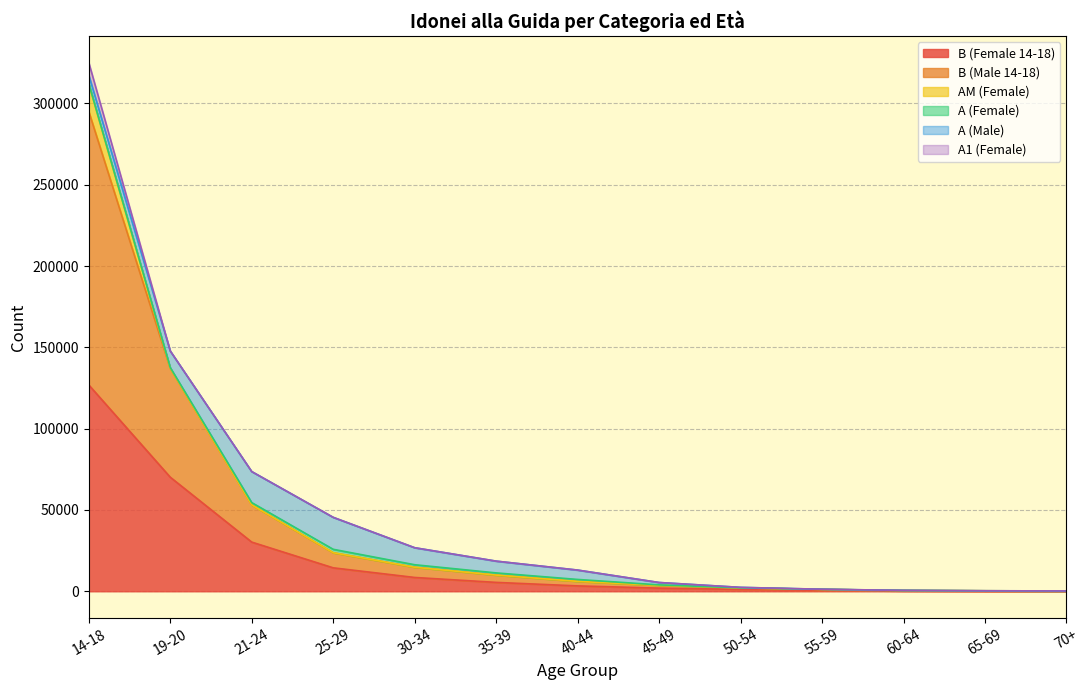

Between 30-34 and 65-69, which series saw the biggest shift?

A (Male)